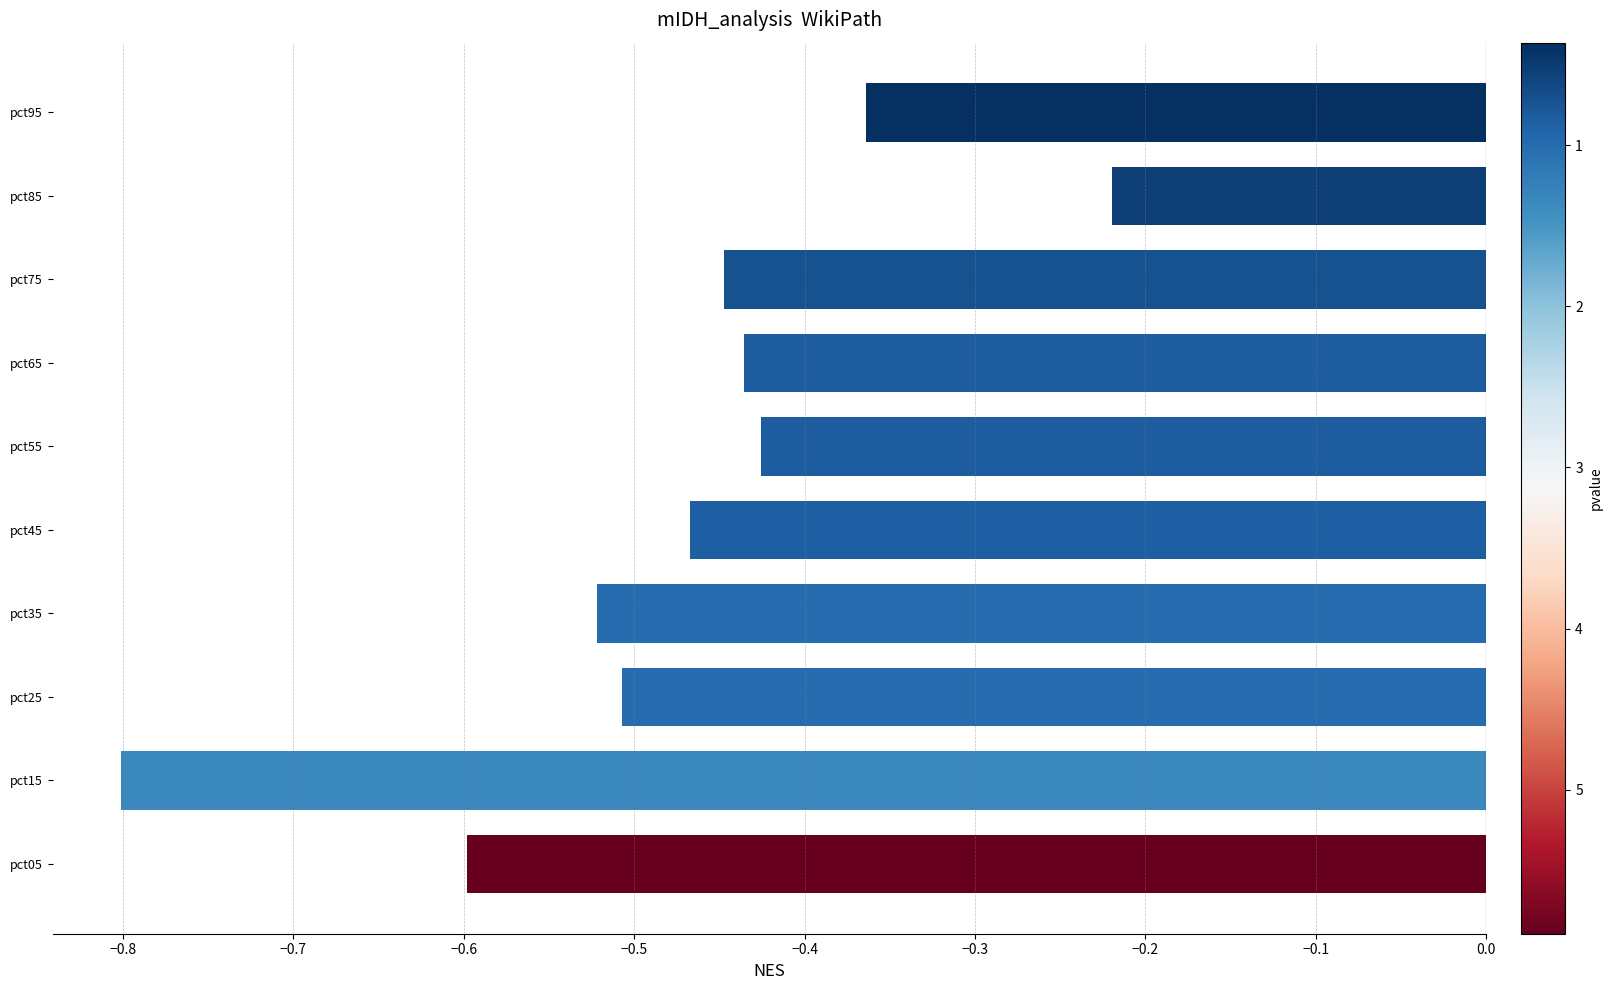

Is it true that the value at pct75 is -0.2?

False